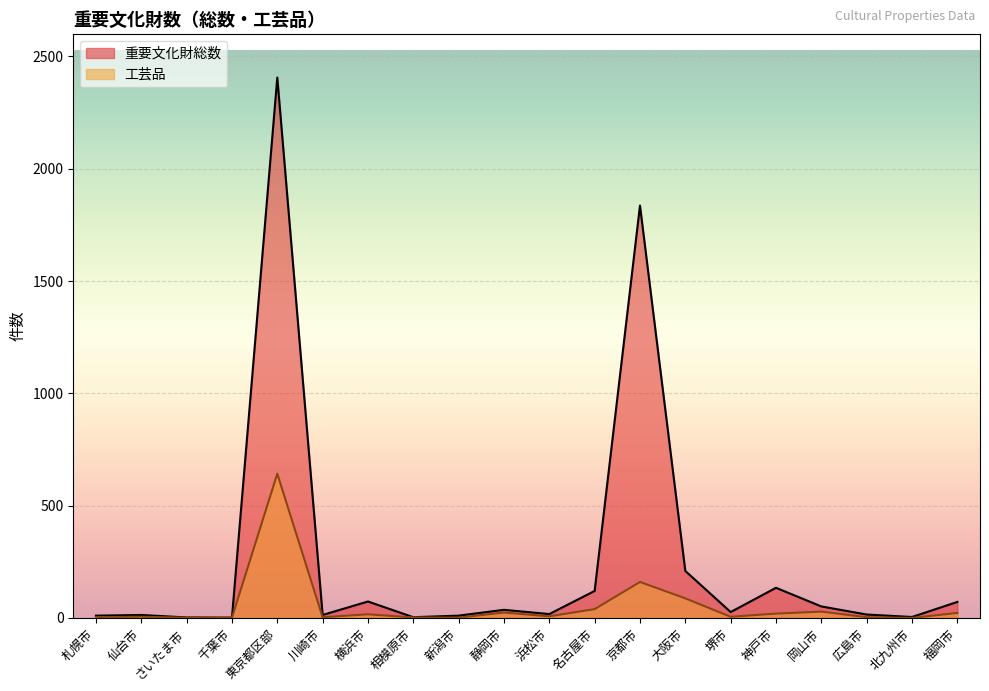

Reading right to left, list all the values displayed in this chart.

重要文化財総数: 71	4	15	51	134	26	209	1836	120	17	36	10	3	73	13	2406	1	2	13	10
工芸品: 22	0	3	28	19	5	87	160	39	7	24	1	2	16	3	642	1	1	5	3